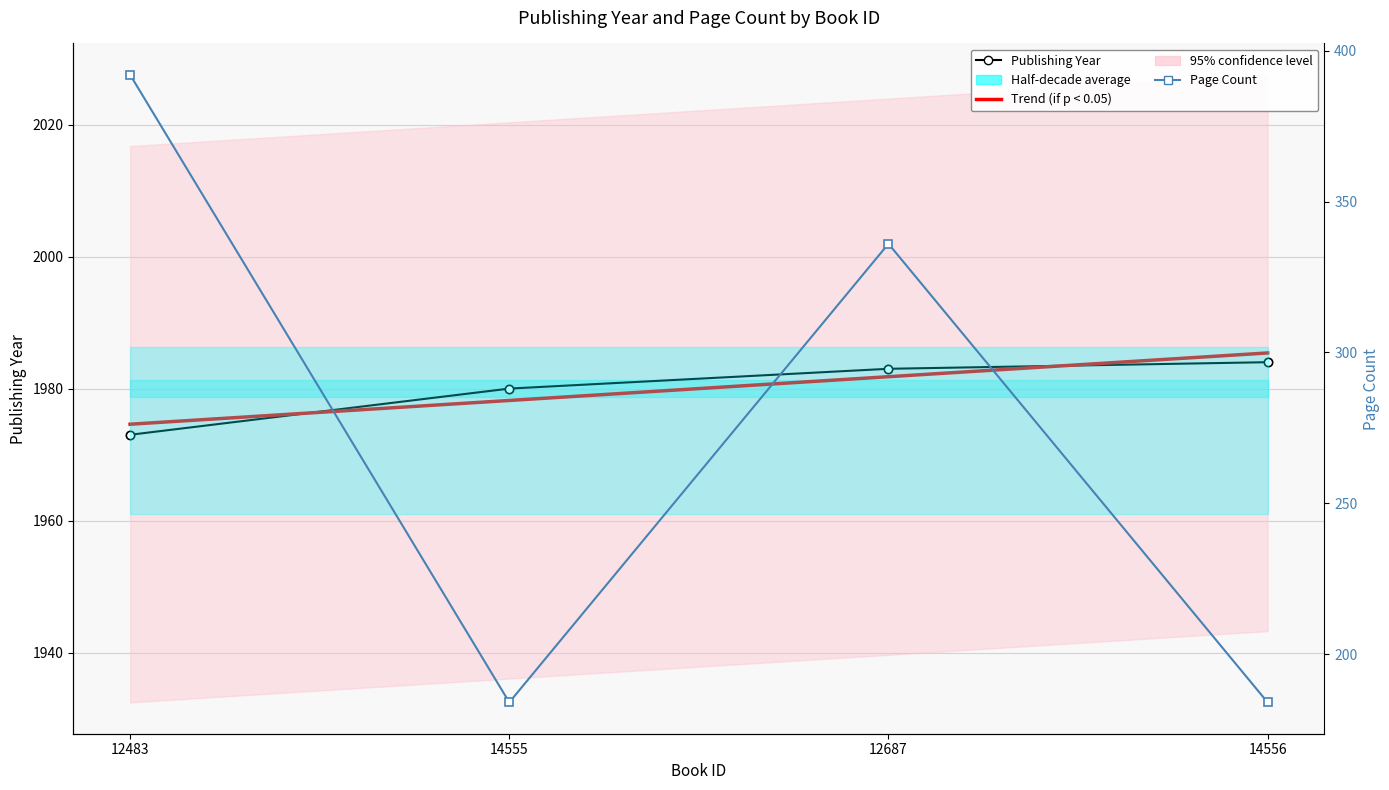

Count the Page Count values in the range 184 to 392.

4